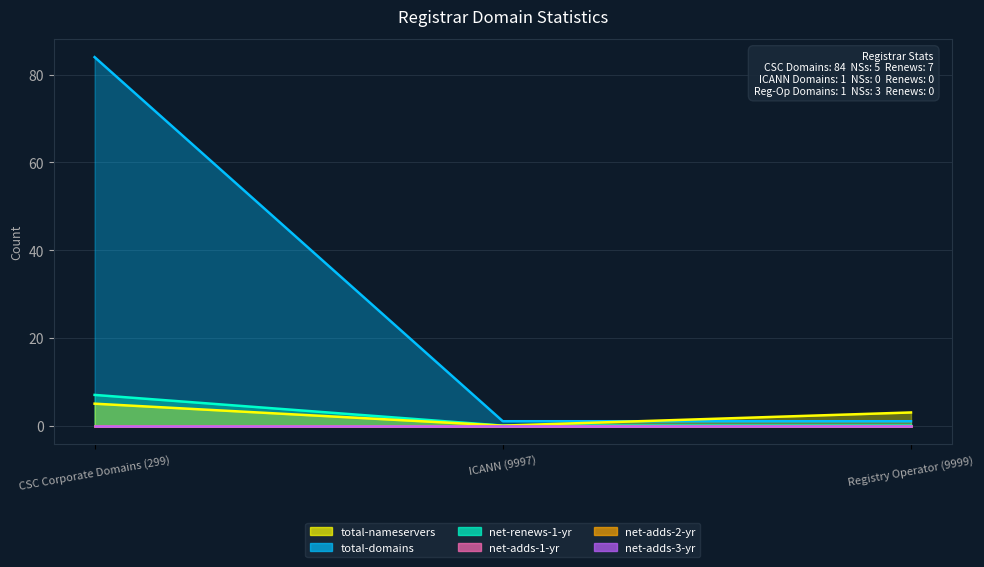

What position from the right is ICANN (9997)?

2